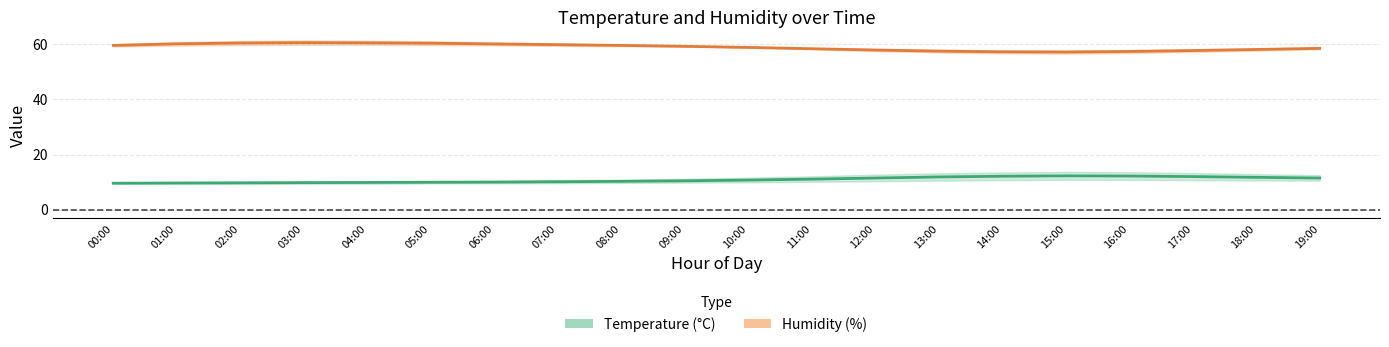

Reading left to right, list all the values displayed in this chart.

temperature: 9.6	9.7	9.7	9.8	9.9	9.9	10.0	10.1	10.3	10.5	10.7	11.1	11.5	11.9	12.1	12.3	12.2	12.0	11.7	11.5
humidity: 59.6	60.2	60.5	60.6	60.5	60.4	60.1	59.9	59.6	59.3	58.9	58.4	57.9	57.5	57.3	57.2	57.4	57.7	58.1	58.5